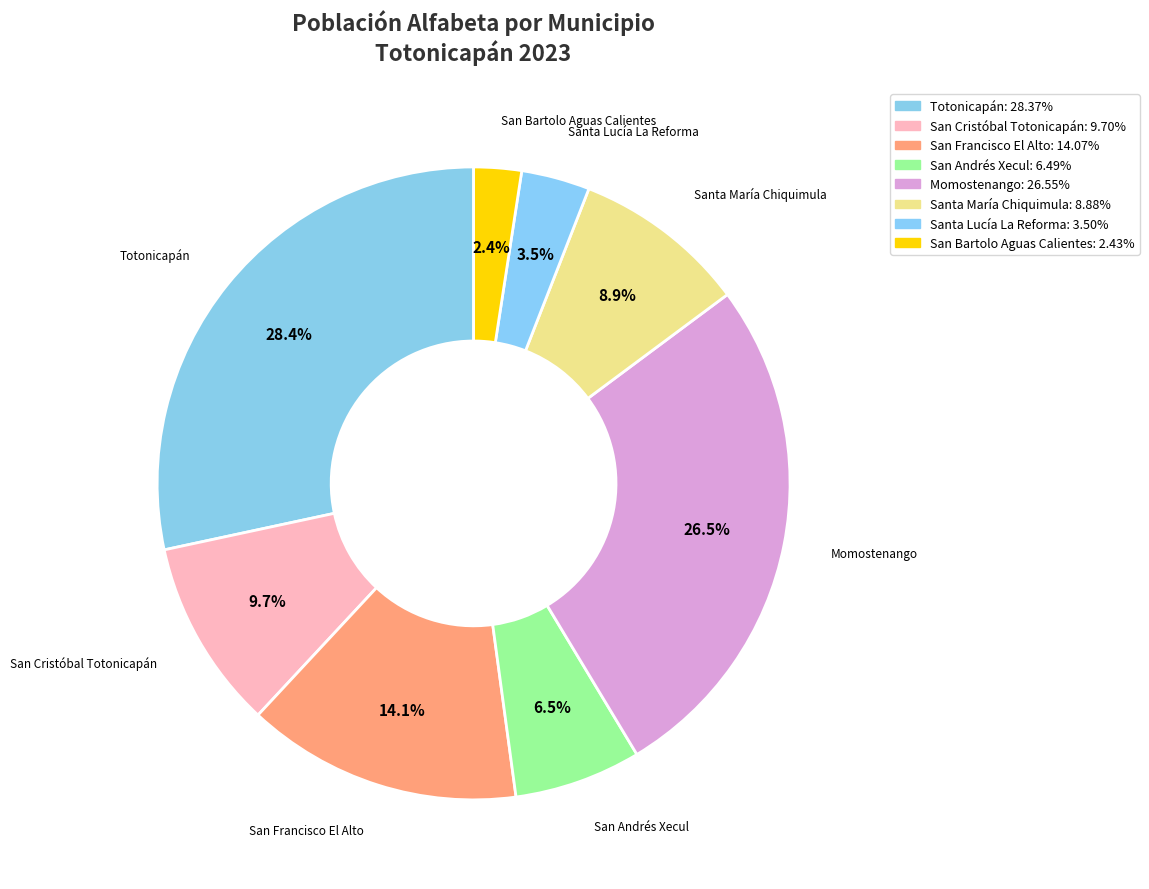

Is it true that San Andrés Xecul is 6% of the pie?

True